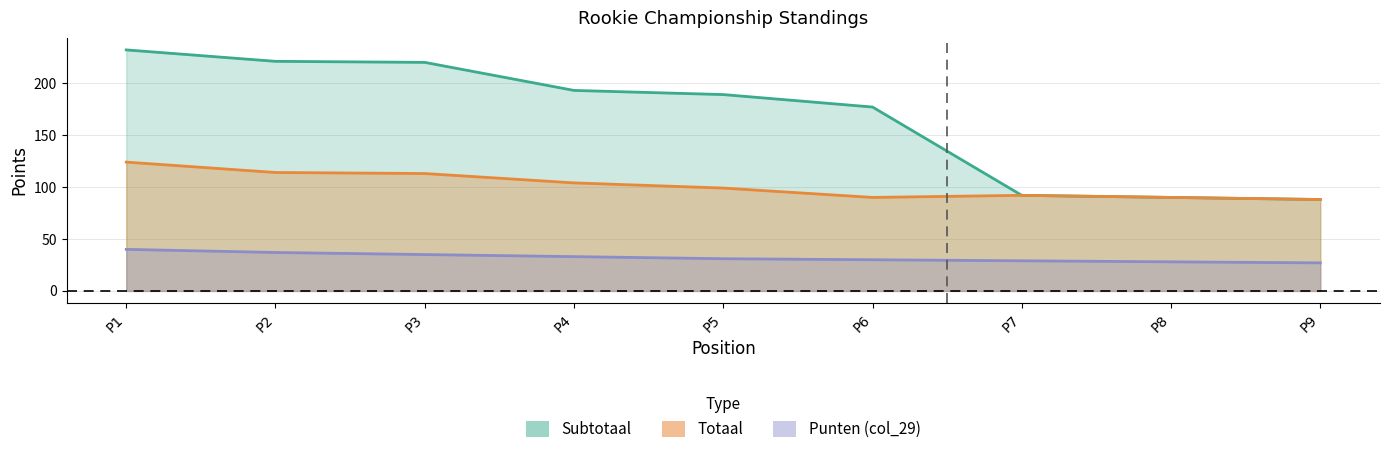

What is the highest value of the col_29 series?

40